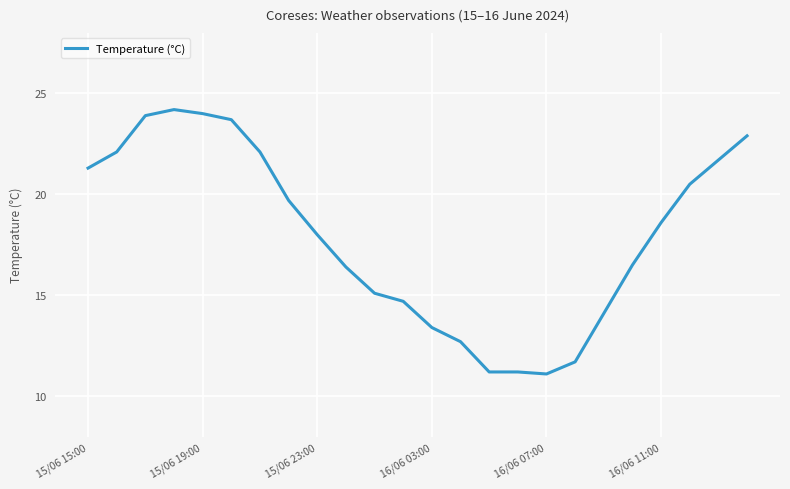

Does the chart display data point markers on the line(s)?

No